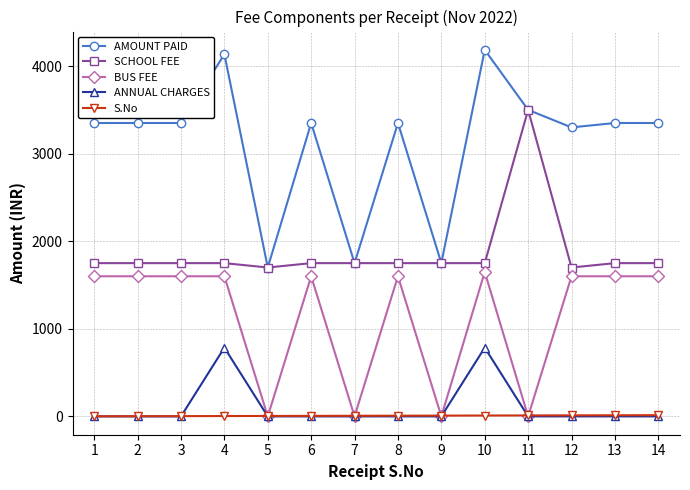

How many data points in S.No are less than 8?

7